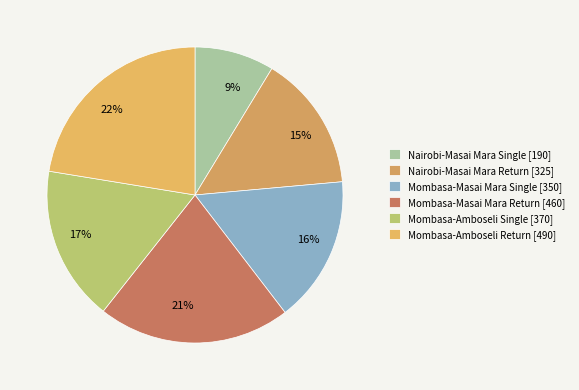

Count the number of slices in the pie.

6